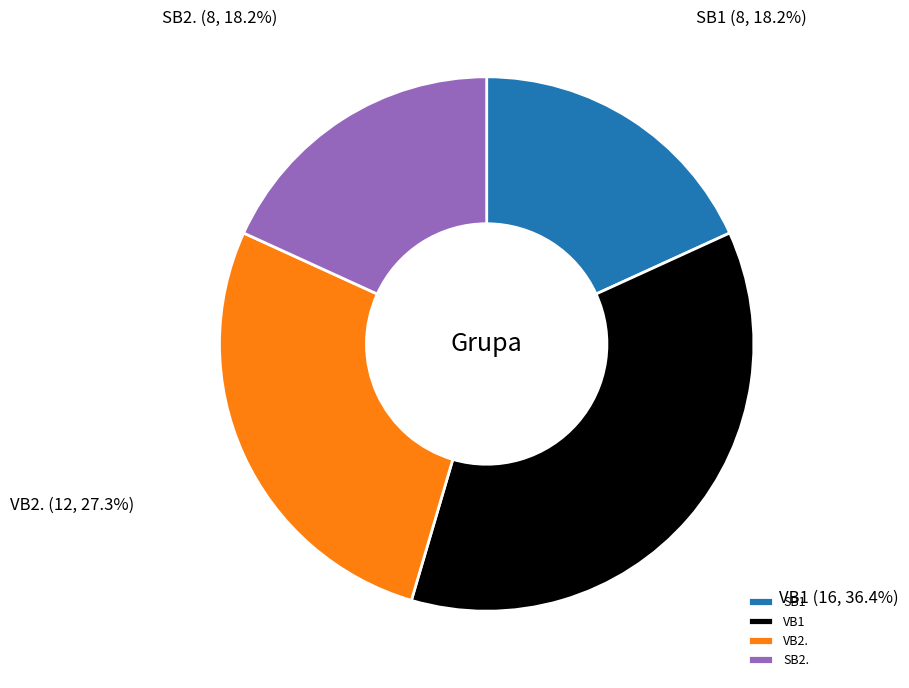

Is it true that SB2. is 18% of the pie?

True